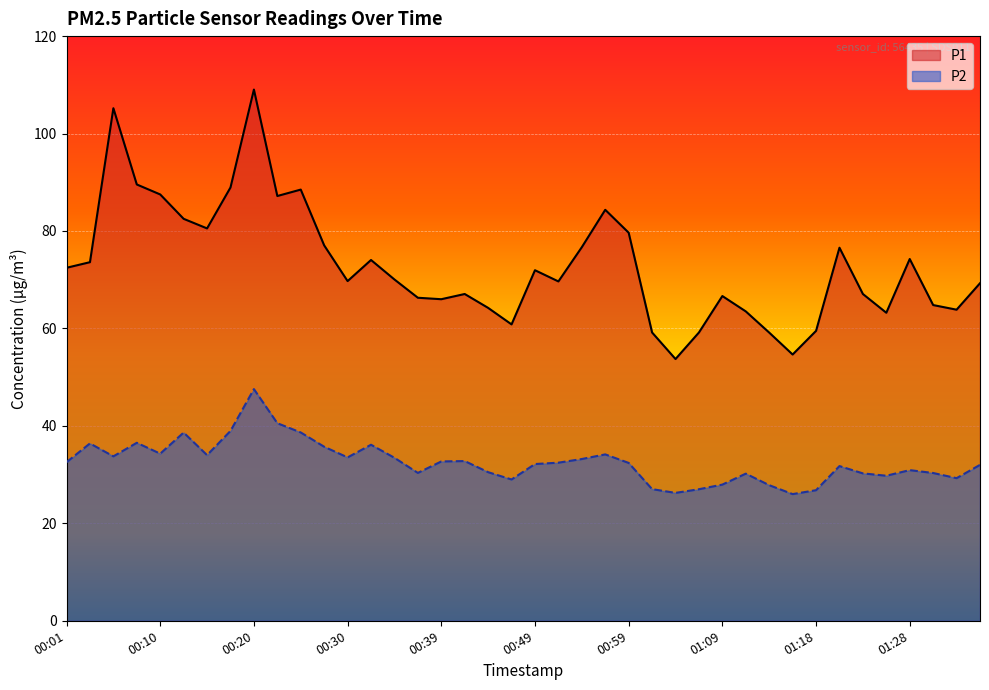

What is the sum of the P2 values at 01:04 and 00:27?

62.0